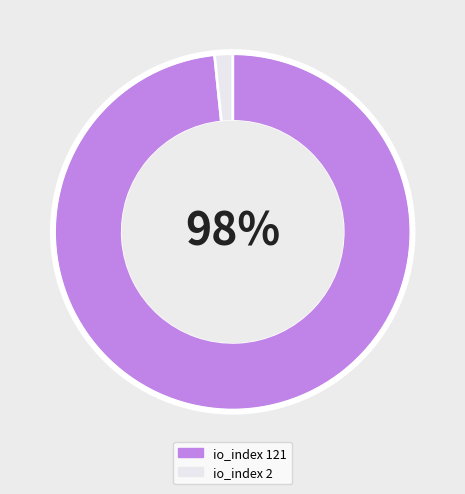

True or false: io_index 121 accounts for 91% of the total.

False